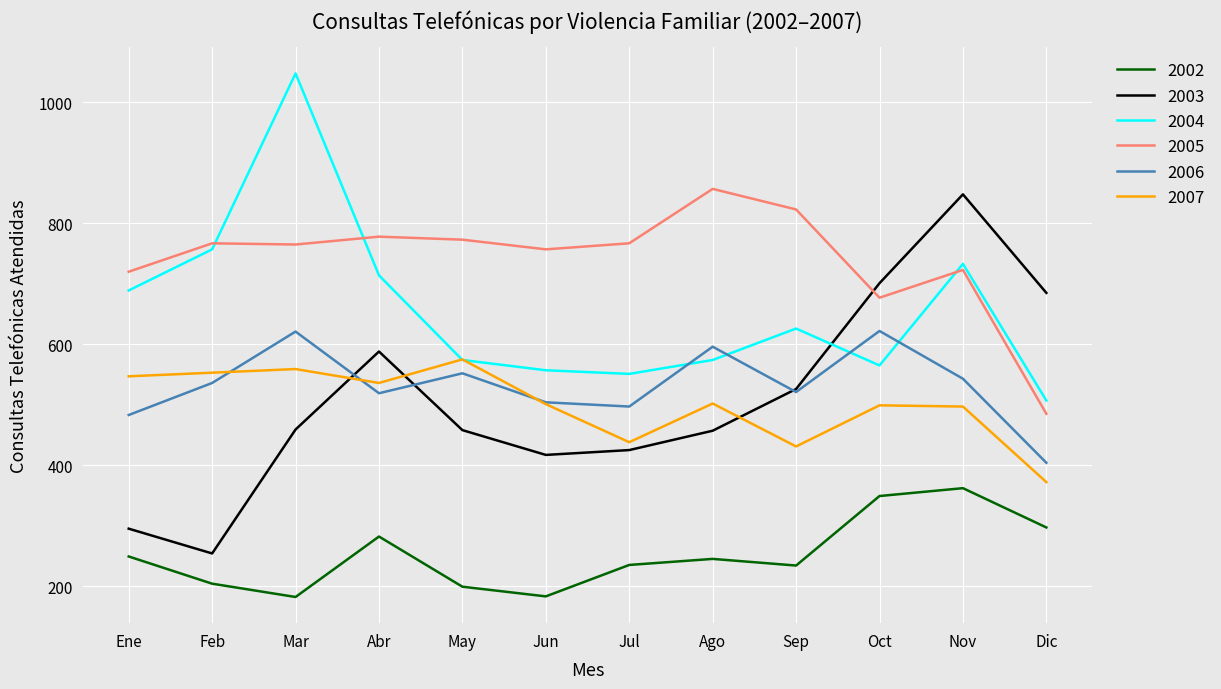

What is the difference between the maximum and minimum values in the 2002 series?

180